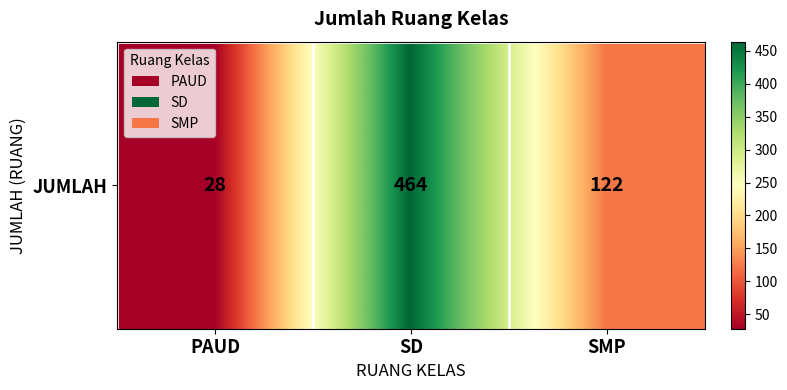

Approximately how many times larger is the value at SMP compared to SD?

0.3